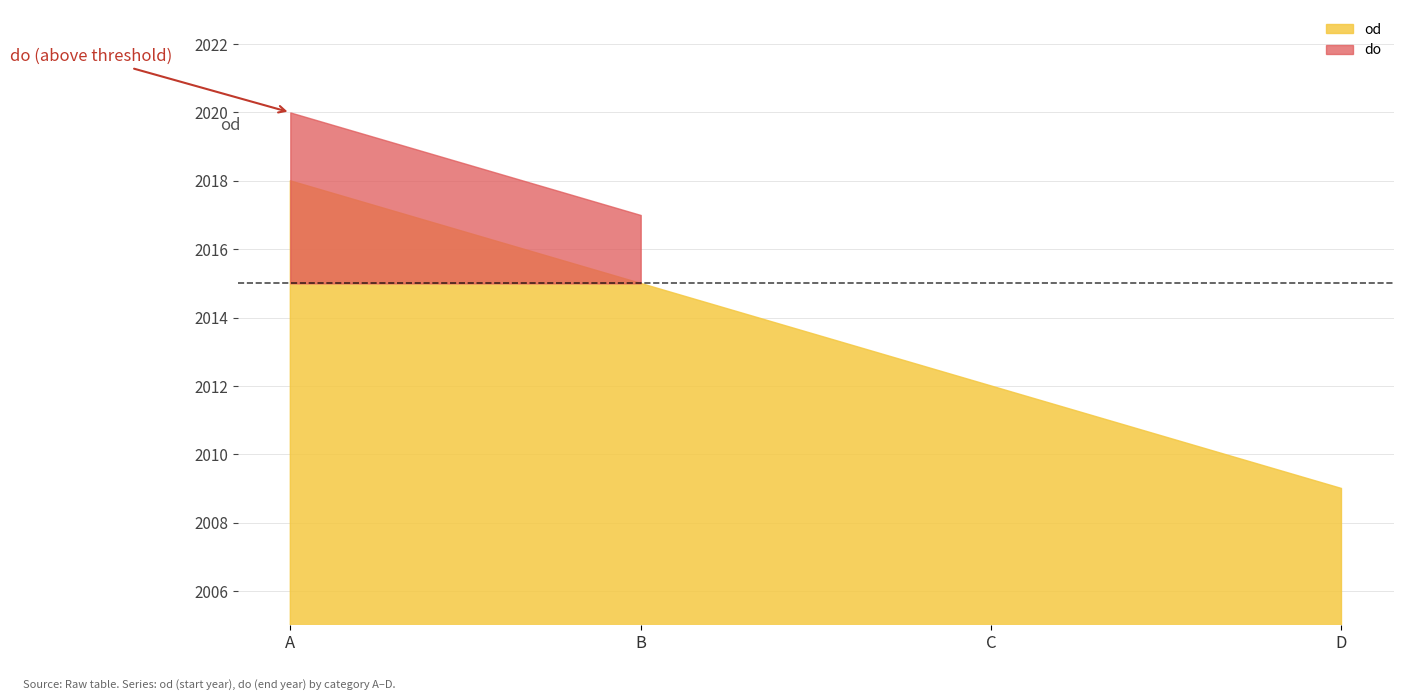

What is the greatest value displayed?

2020